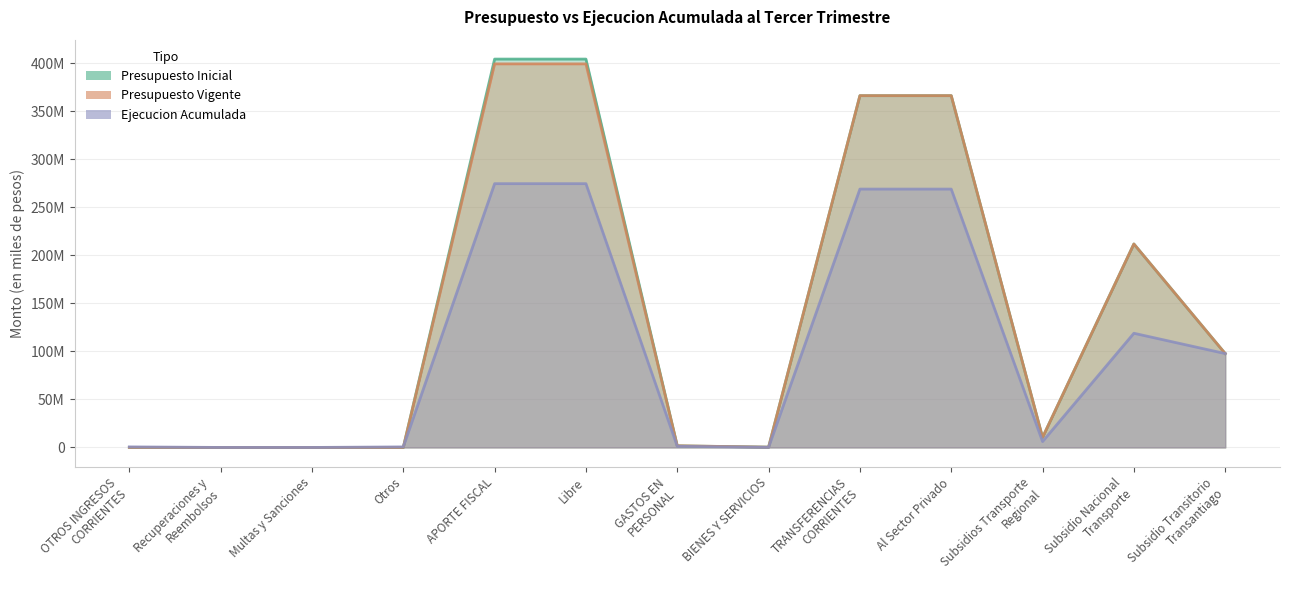

Which series changed the most between Recuperaciones y
Reembolsos and Subsidios Transporte
Regional?

Presupuesto Inicial